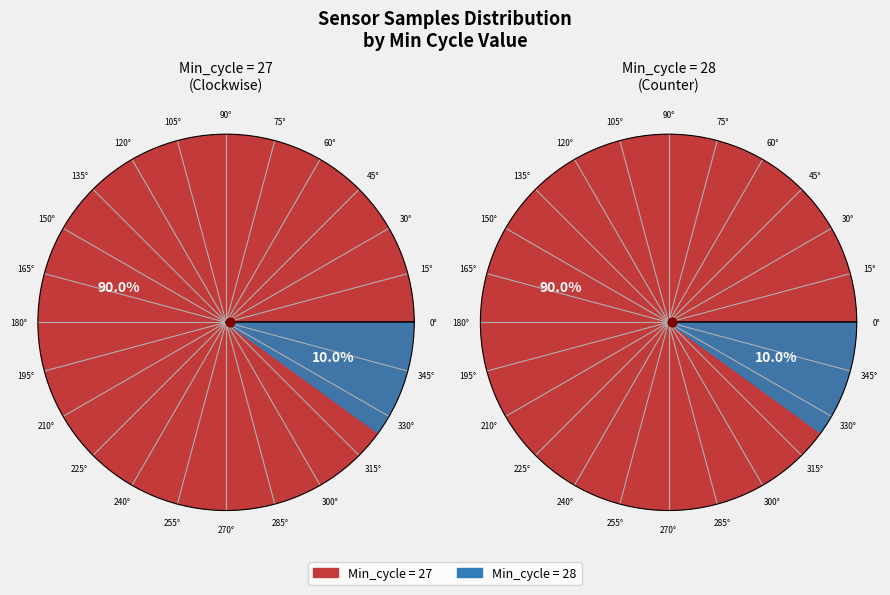

Which category has the biggest portion of the pie?

27